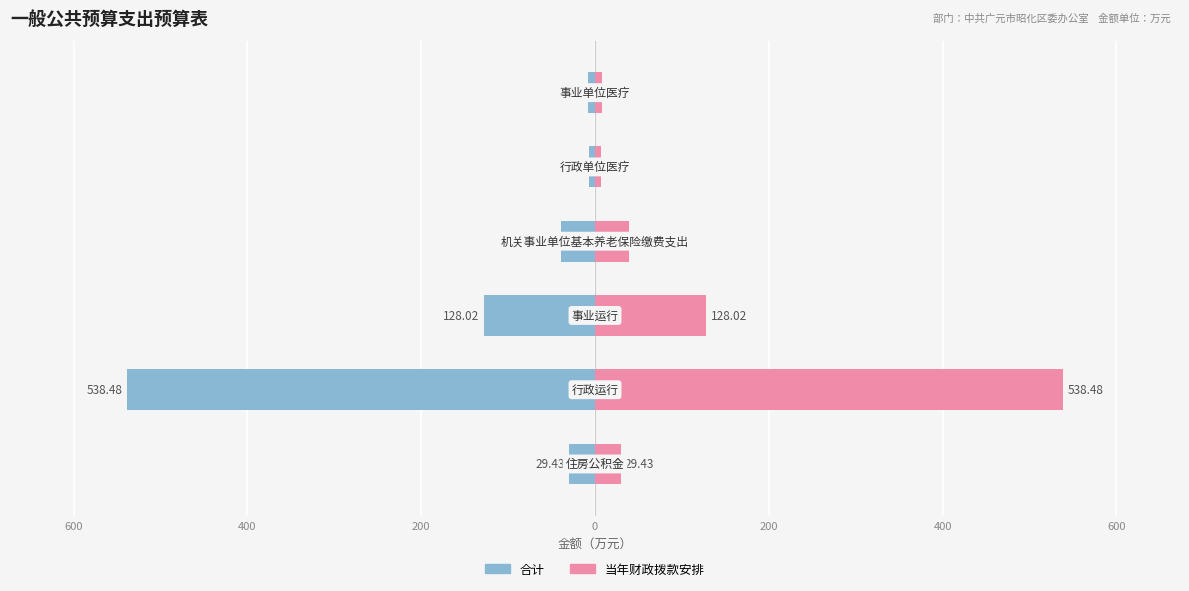

Are the bars grouped side by side (vs. stacked)?

Yes